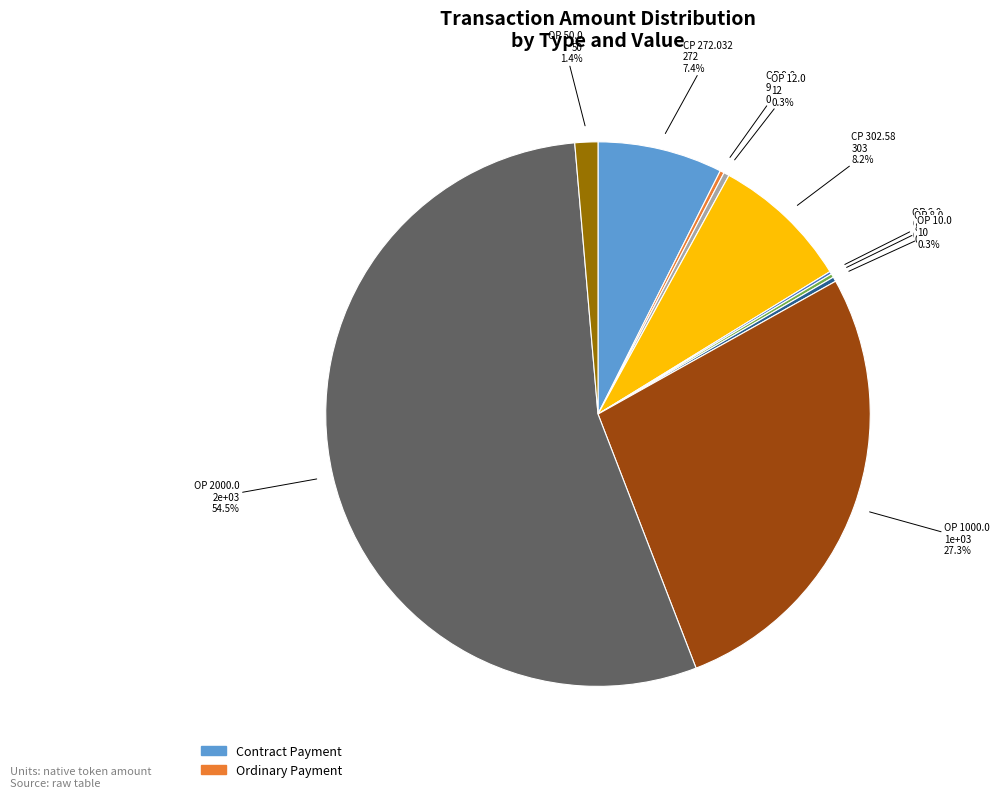

Is there a majority slice in this chart?

Yes